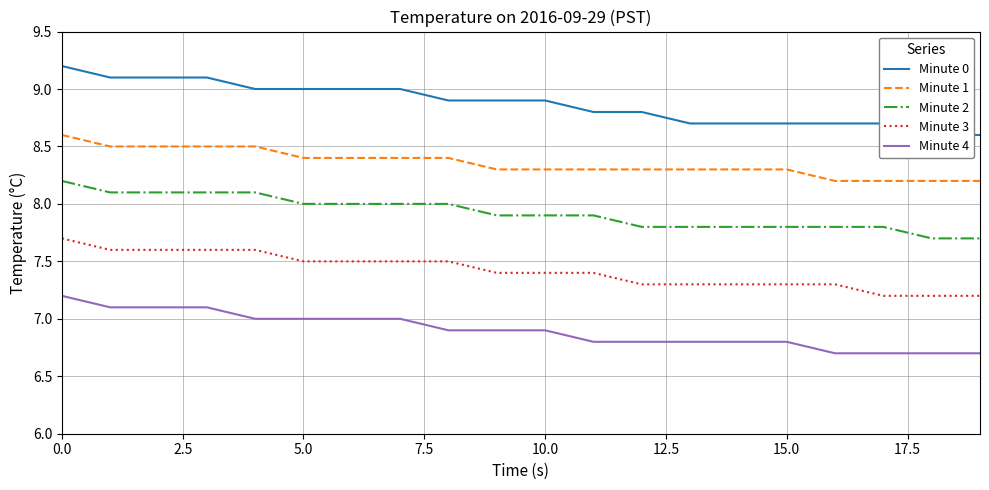

True or false: Minute 4 and Minute 1 intersect in this chart.

False